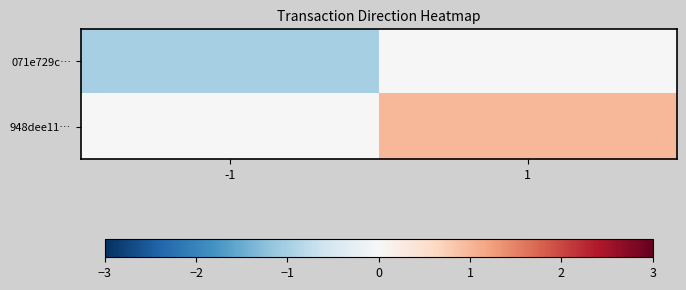

Reading left to right, list all the values displayed in this chart.

071e729c…: -1=-1	1=0
948dee11…: -1=0	1=1